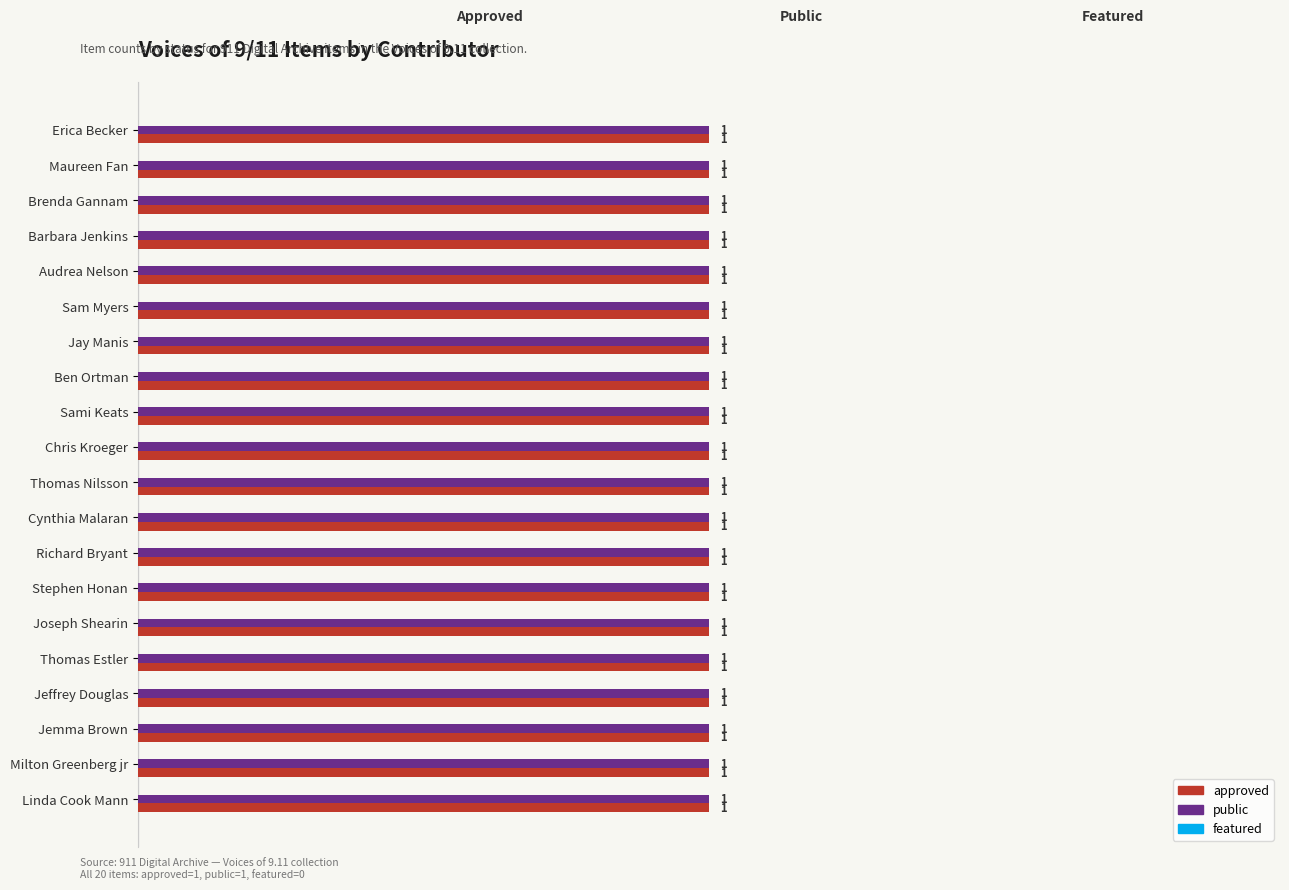

At which label is approved closest to 1?

Erica Becker